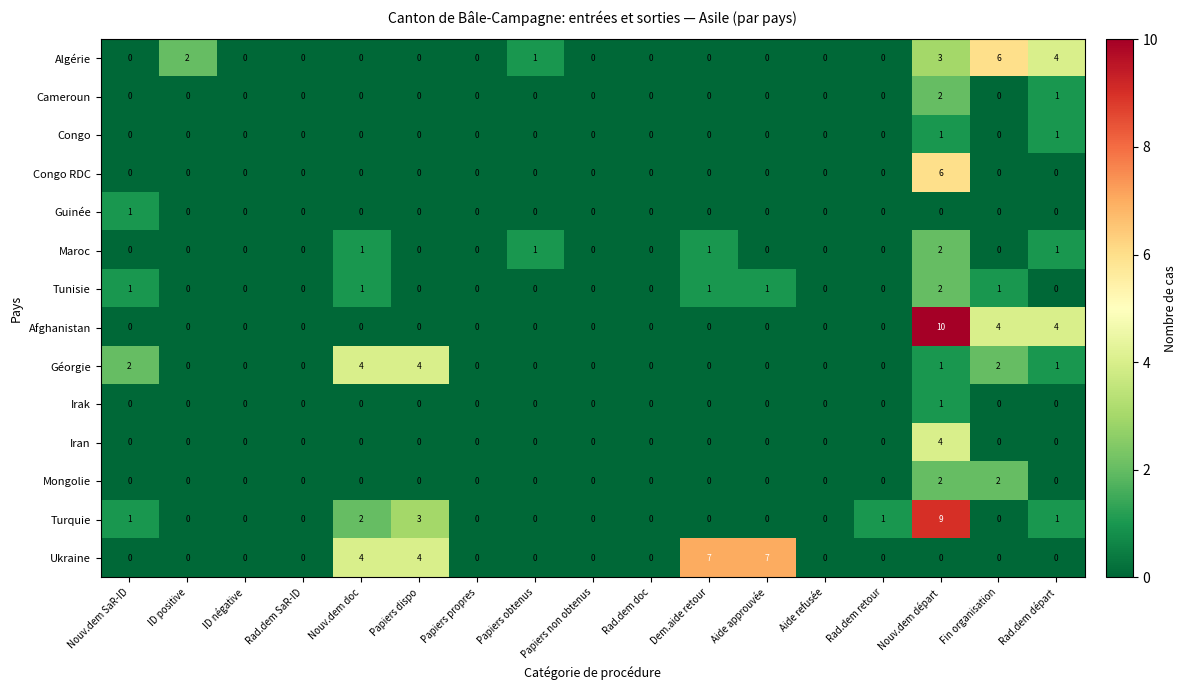

Between Papiers obtenus and Dem.aide retour, which series saw the biggest shift?

Ukraine